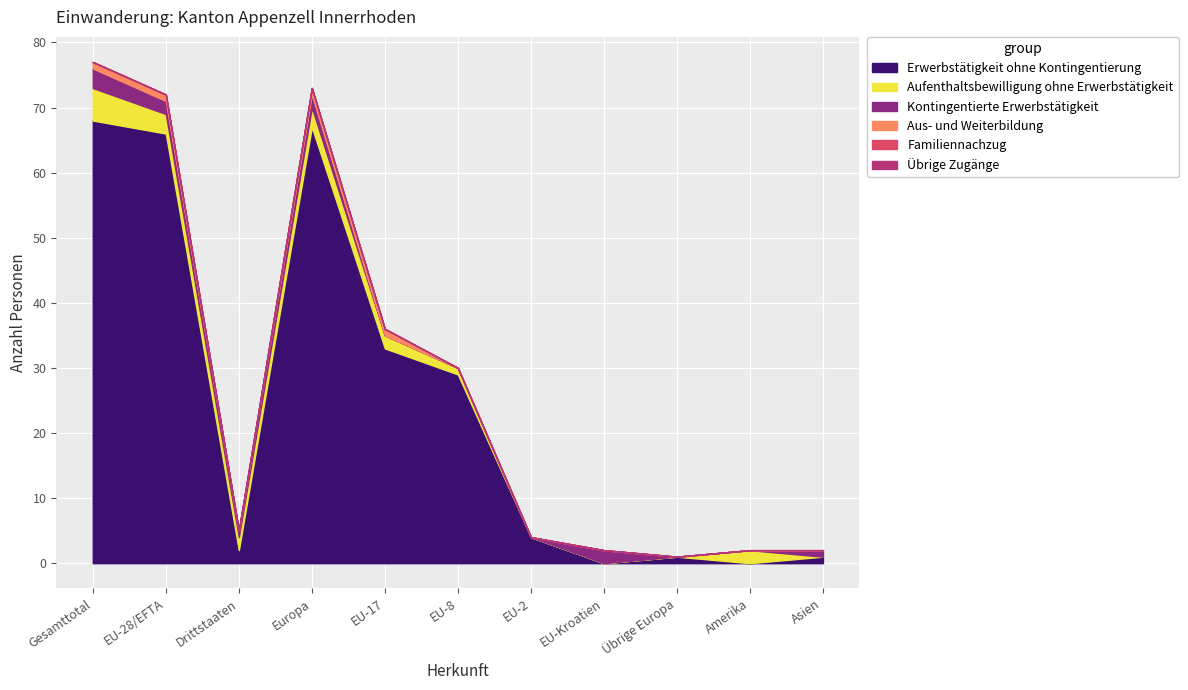

What is the label of the 9th point from the right?

Drittstaaten